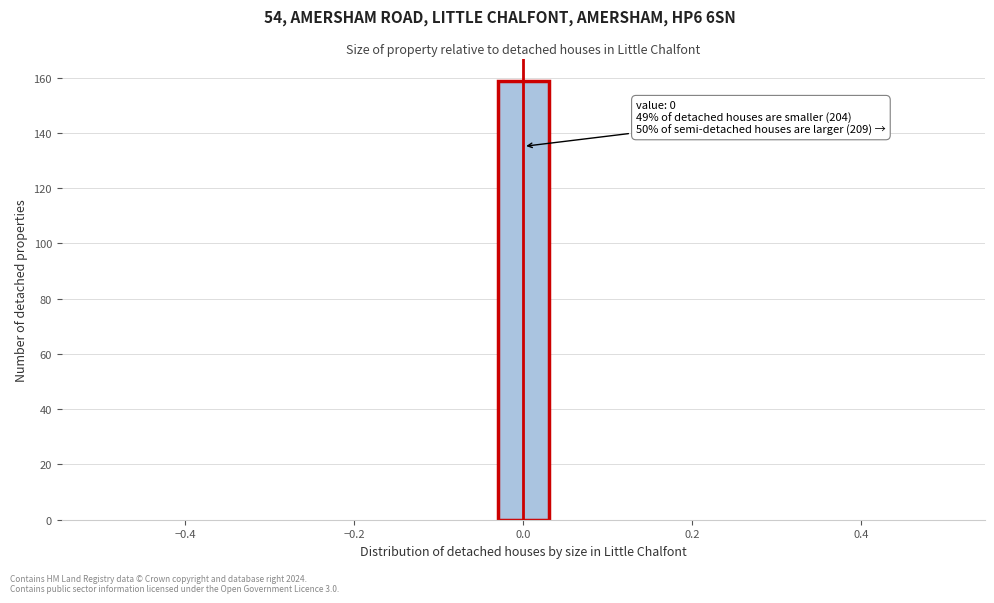

Around what value on the x-axis is the tallest bar? Give the approximate position of its centre, as read against the axis.

0.00